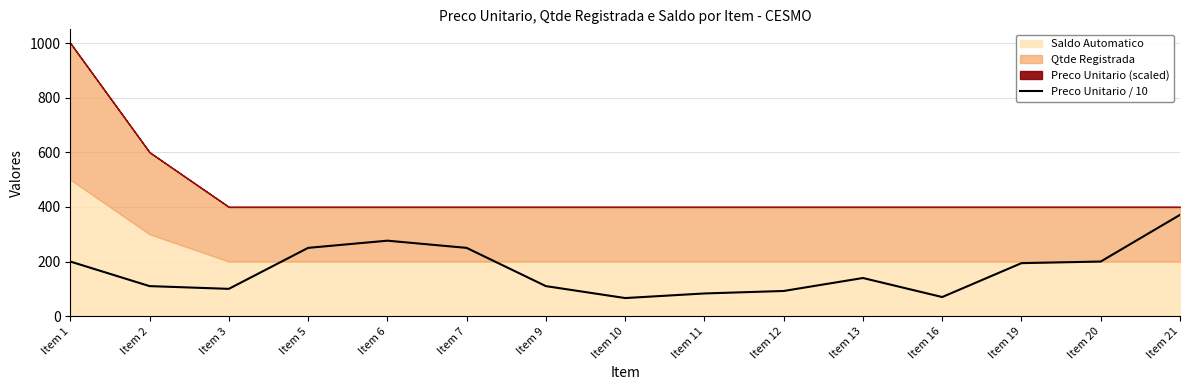

Which has a higher value, Item 12 or Item 16?

Item 12